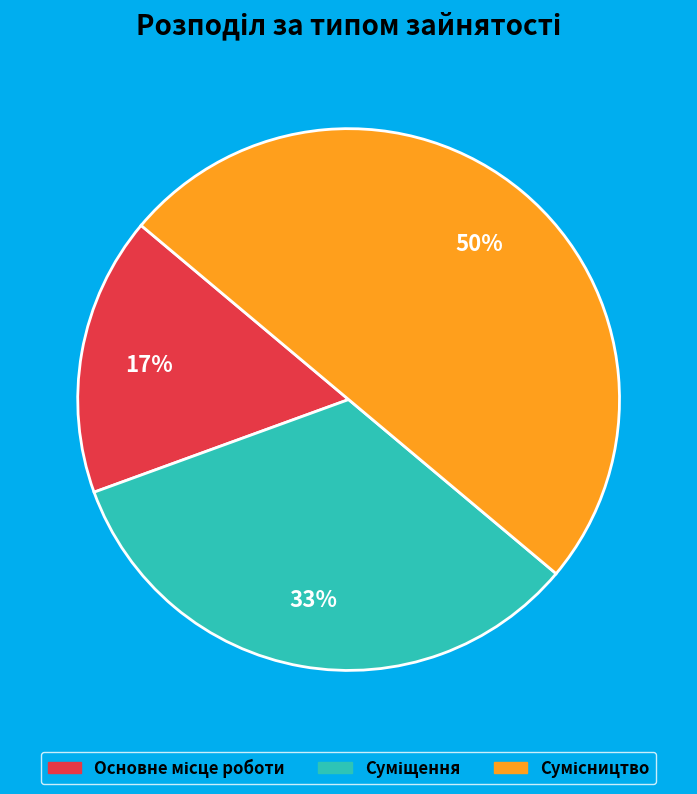

To the nearest percent, what is the average slice percentage?

33%